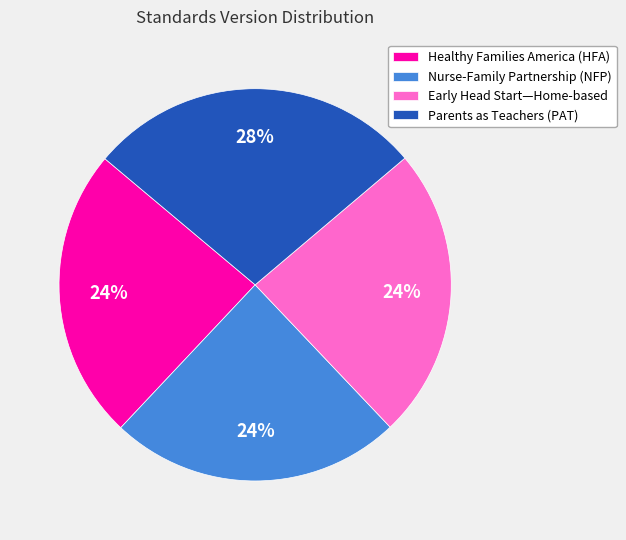

How many slices are in this pie chart?

4